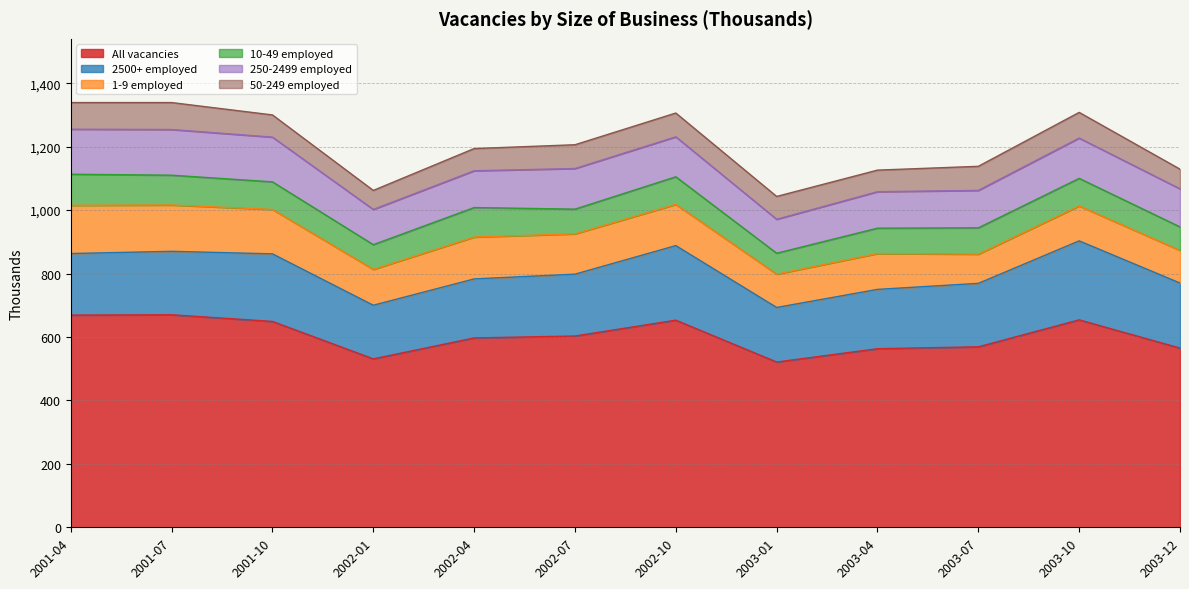

Is the value of 50-249 employed at 2002-01 greater than the value of 10-49 employed at 2003-01?

No